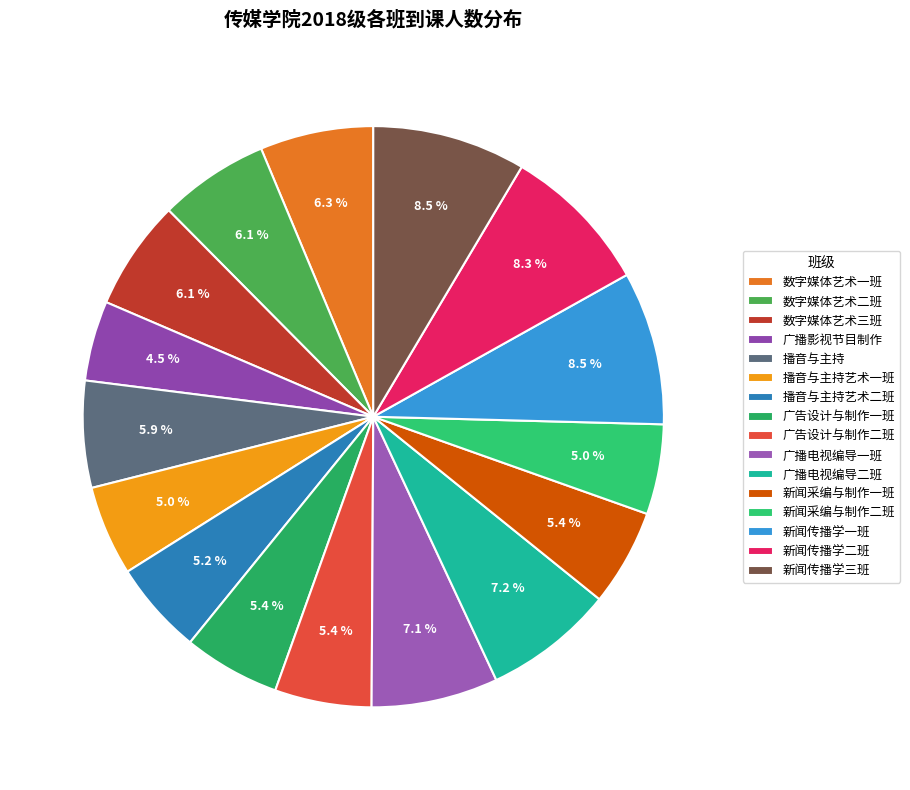

How many segments does this pie chart have?

16